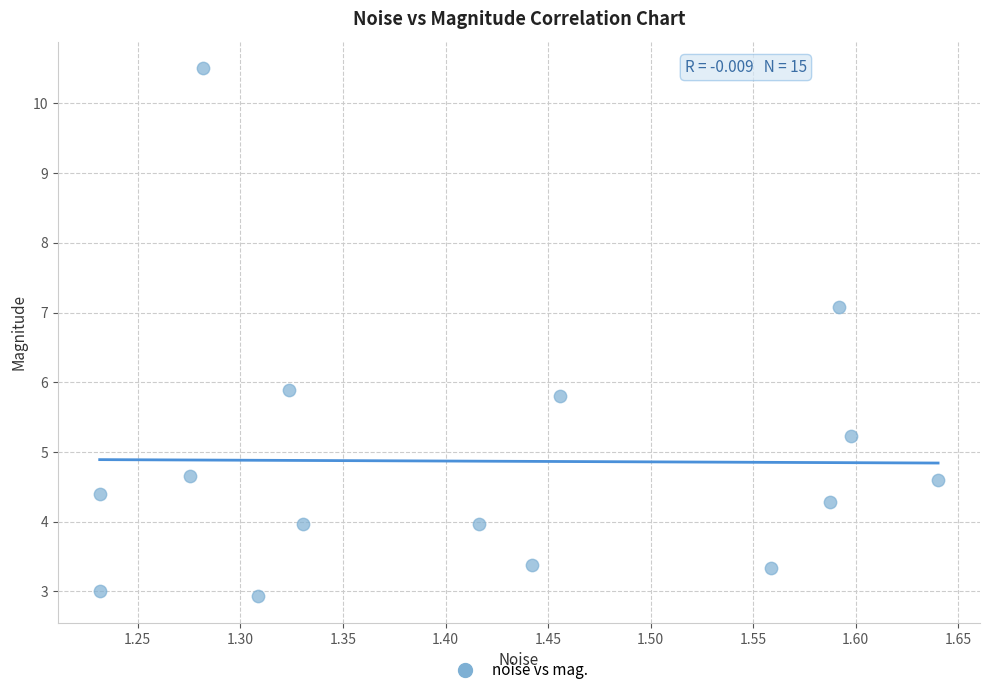

What is the range of X values (max minus min)?

0.4